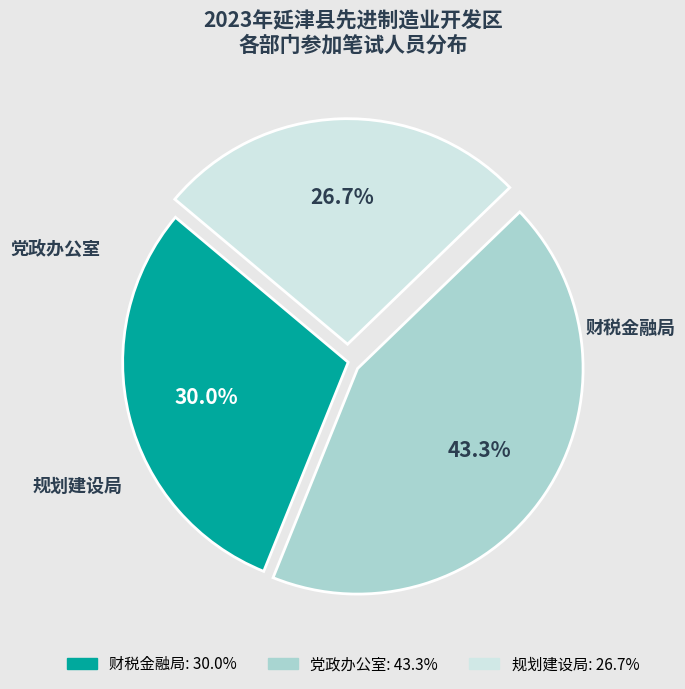

To the nearest percent, what is the difference between the 党政办公室 and 财税金融局 slice percentages?

13%